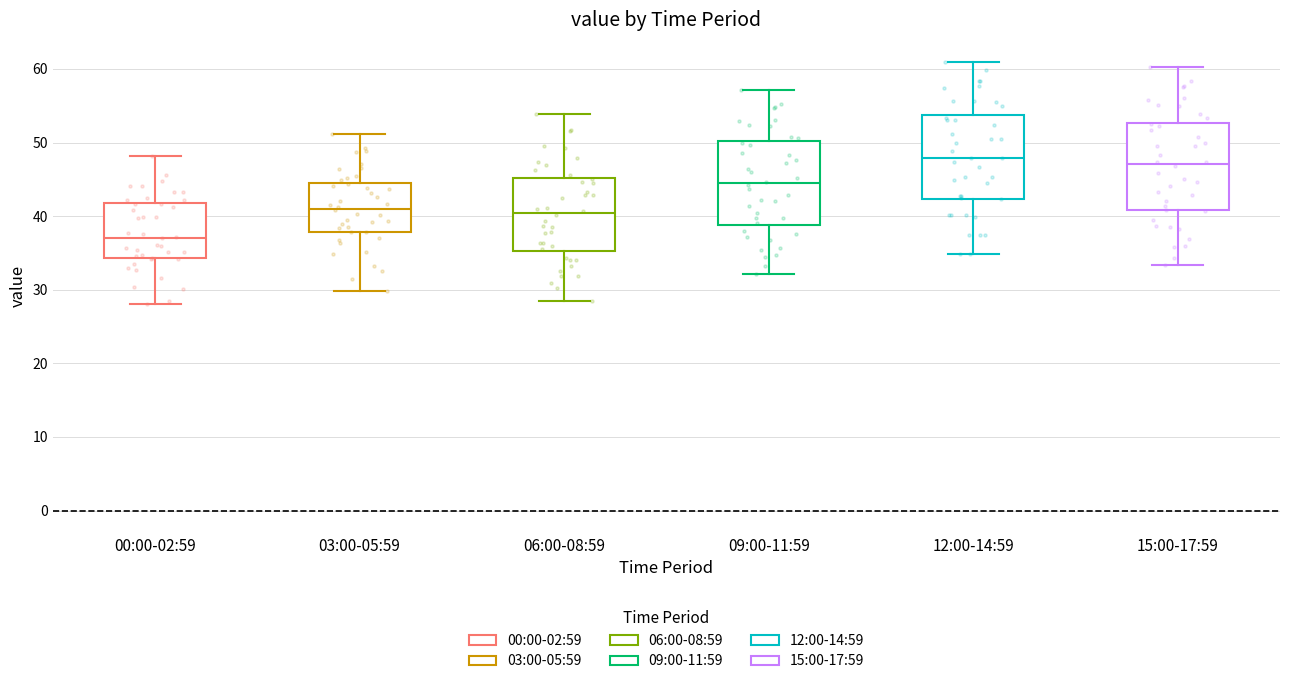

Reading left to right, read every box against the y-axis: the position of its median line, the range the box covers, and the ends of its whiskers. The values are not printed on the chart, so give them approximately, as read against the axis.

00:00-02:59: median 37, box 34 to 42, whiskers 28 to 48
03:00-05:59: median 41, box 38 to 44, whiskers 30 to 51
06:00-08:59: median 40, box 35 to 45, whiskers 29 to 54
09:00-11:59: median 44, box 39 to 50, whiskers 32 to 57
12:00-14:59: median 48, box 42 to 54, whiskers 35 to 61
15:00-17:59: median 47, box 41 to 53, whiskers 33 to 60